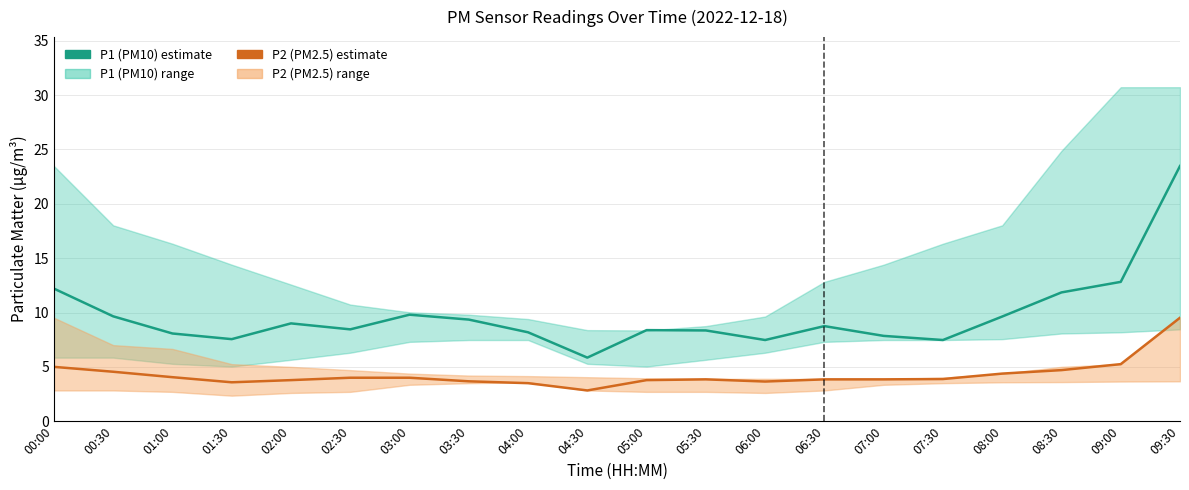

Between 07:00 and 09:30, which is larger?

09:30